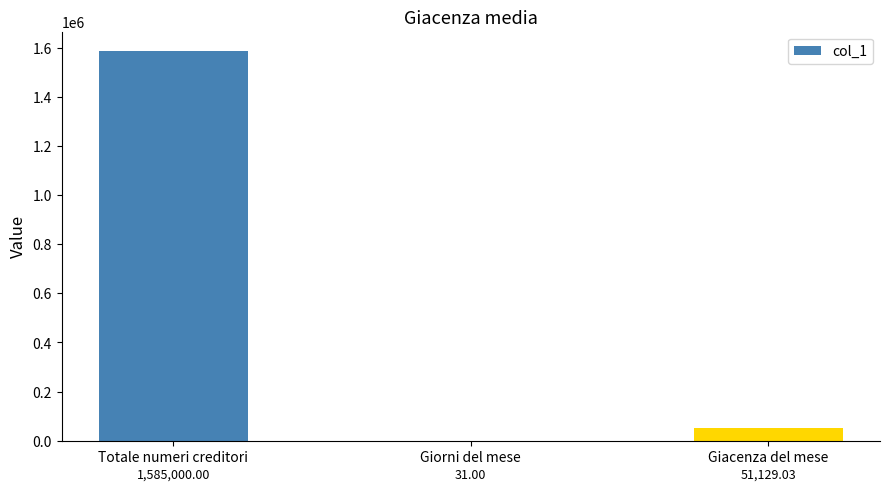

Reading right to left, list all the values displayed in this chart.

Giacenza del mese=51129.0	Giorni del mese=31.0	Totale numeri creditori=1585000.0